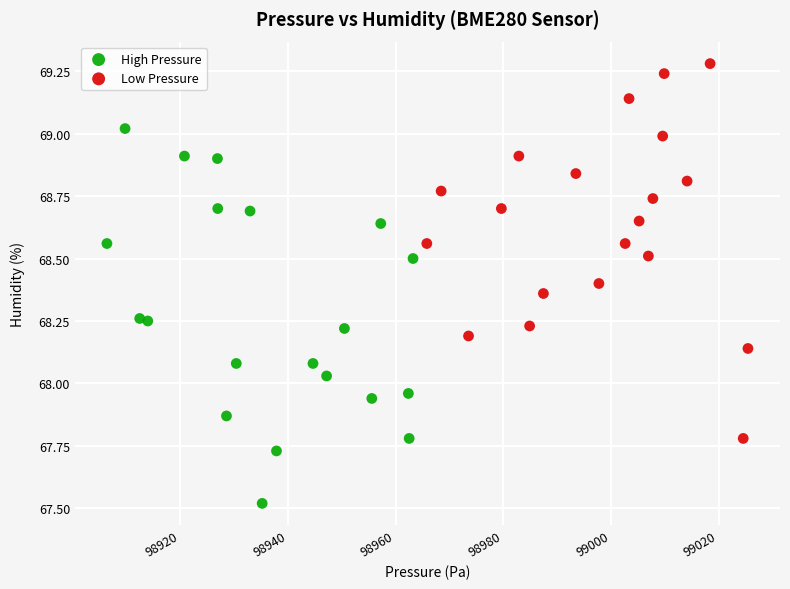

Which series reaches the maximum Y coordinate?

Low Pressure